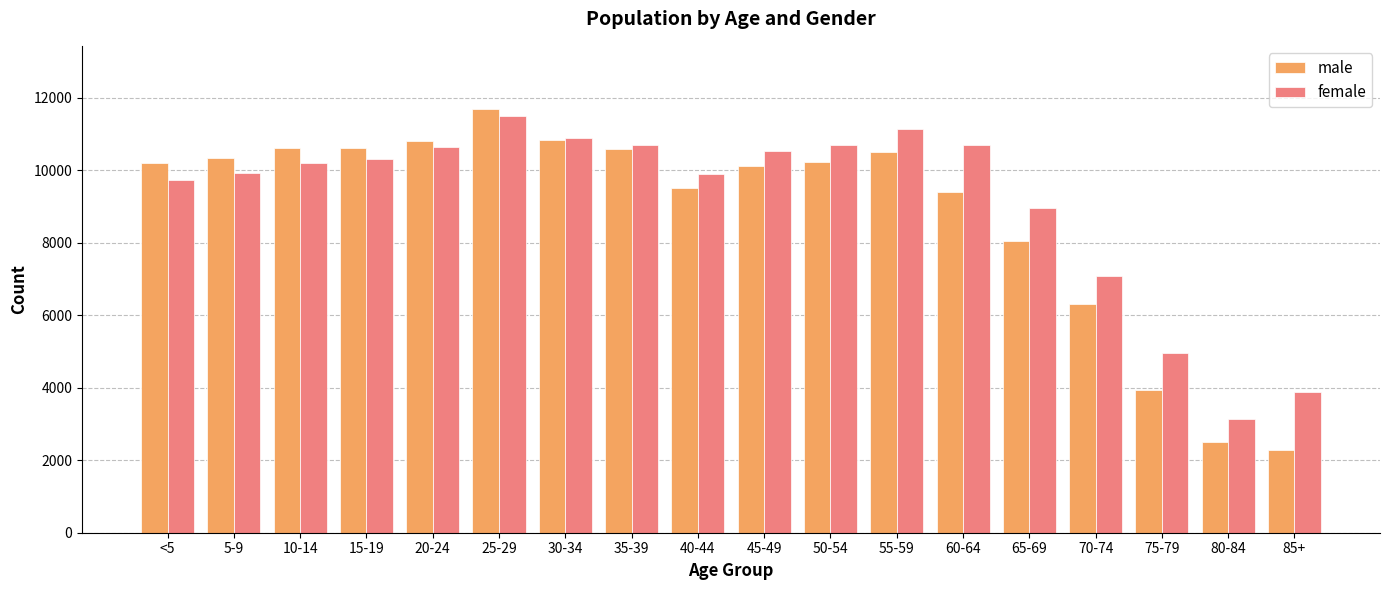

At which category is the sum across all series the highest?

25-29